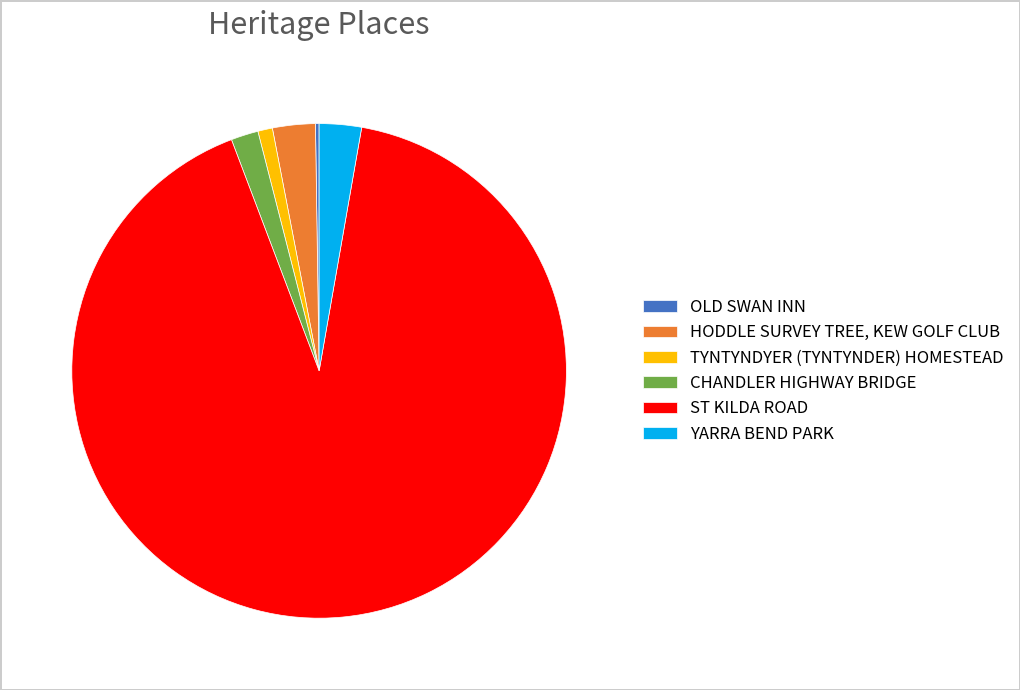

Is ST KILDA ROAD the majority of the pie?

Yes